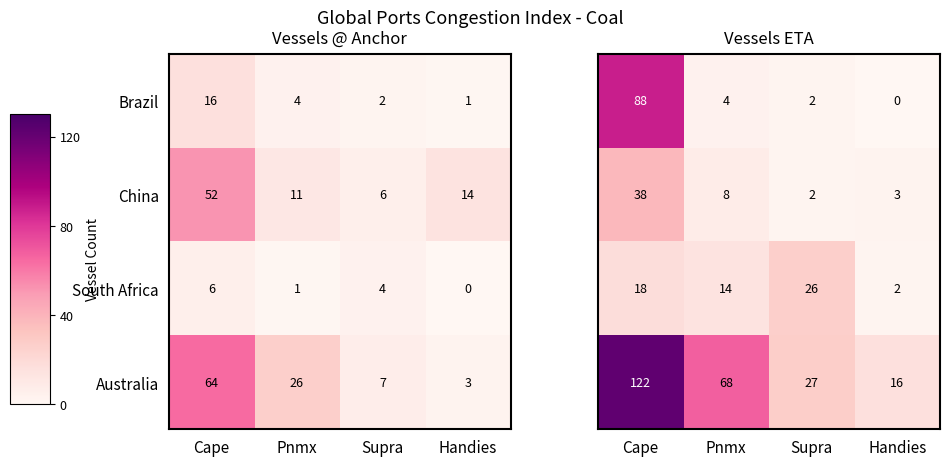

What is the average value of the South Africa series?

3